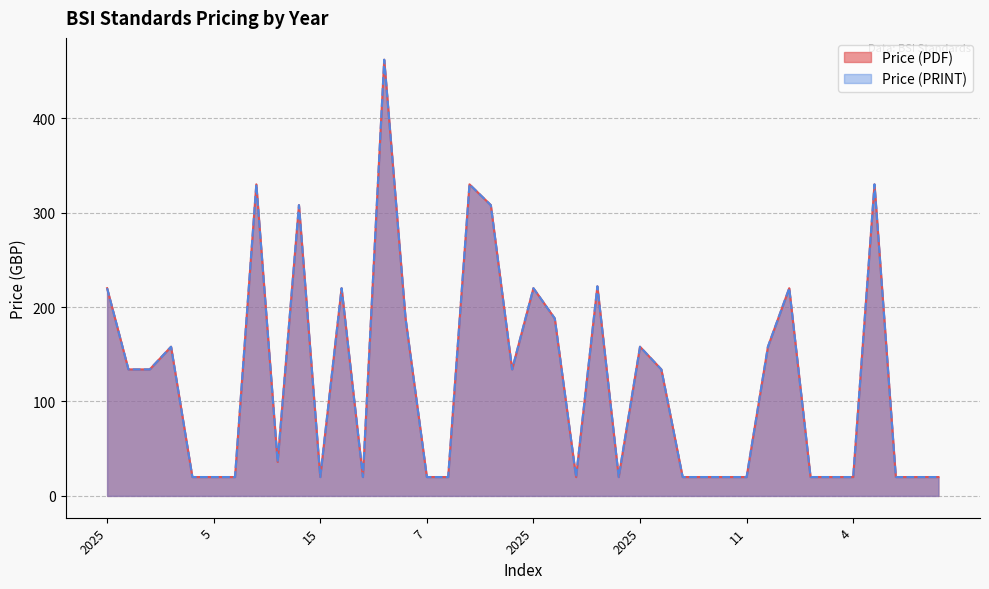

True or false: Price (PDF) has more than 1 points higher than both neighbors.

True